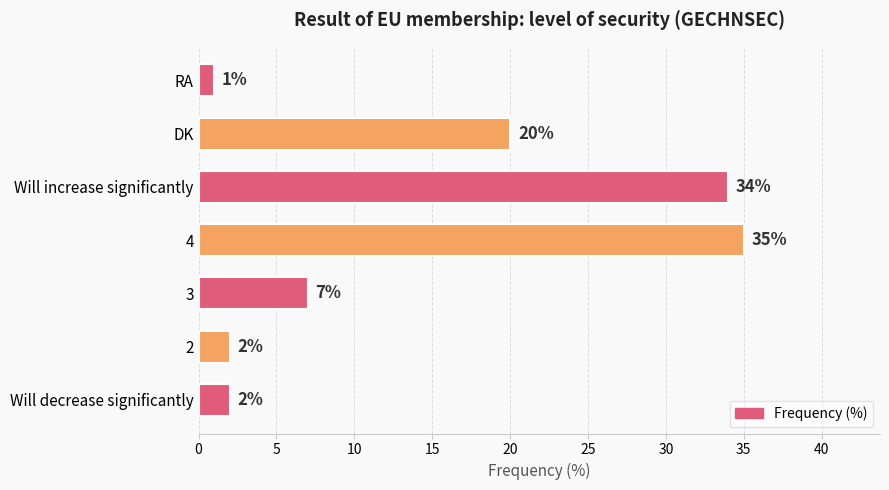

What is the average value?

14